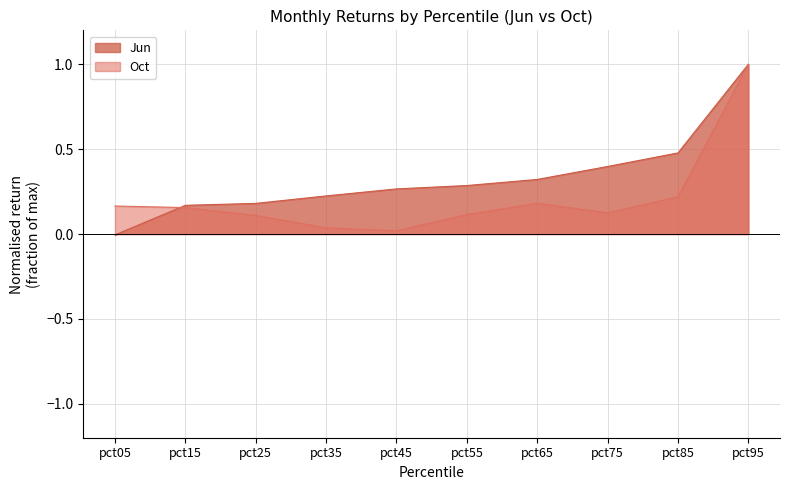

How many intersections are there between Jun and Oct?

1